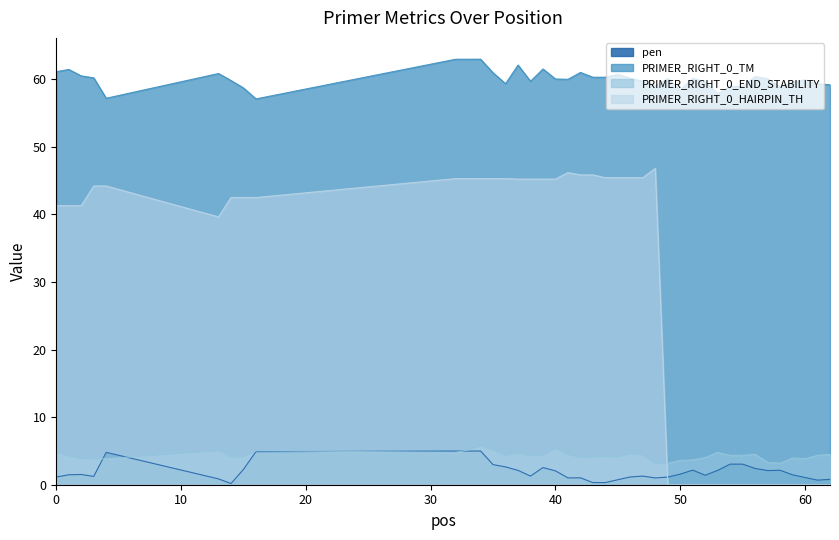

Reading left to right, list all the values displayed in this chart.

pen: 1.1	1.5	1.5	1.2	4.8	0.9	0.2	2.3	4.9	5.0	5.0	5.0	3.0	2.6	2.1	1.3	2.5	2.1	1.0	1.0	0.3	0.3	0.7	1.2	1.3	1.0	1.1	1.6	2.2	1.4	2.1	3.0	3.0	2.4	2.1	2.1	1.5	1.1	0.7	0.8
PRIMER_RIGHT_0_TM: 61.1	61.5	60.5	60.2	57.2	60.9	59.8	58.7	57.1	63.0	63.0	63.0	61.0	59.4	62.1	59.7	61.5	60.1	60.0	61.0	60.3	60.3	60.7	60.2	59.7	59.0	60.1	58.4	60.2	59.6	57.9	59.0	59.0	60.4	60.1	58.9	59.5	59.9	59.3	59.2
PRIMER_RIGHT_0_END_STABILITY: 4.8	4.2	3.9	3.8	3.9	5.0	4.1	4.1	5.0	4.8	5.1	5.7	5.1	4.3	4.7	4.3	4.4	5.3	4.5	4.0	4.1	4.2	4.1	4.6	4.4	3.2	3.2	3.6	3.7	4.0	4.8	4.3	4.3	4.5	3.3	3.2	4.0	3.9	4.3	4.5
PRIMER_RIGHT_0_HAIRPIN_TH: 41.3	41.3	41.3	44.2	44.2	39.6	42.5	42.5	42.5	45.3	45.3	45.3	45.3	45.3	45.2	45.2	45.2	45.2	46.2	45.9	45.9	45.5	45.5	45.5	45.5	46.8	0.0	0.0	0.0	0.0	0.0	0.0	0.0	0.0	0.0	0.0	0.0	0.0	0.0	0.0